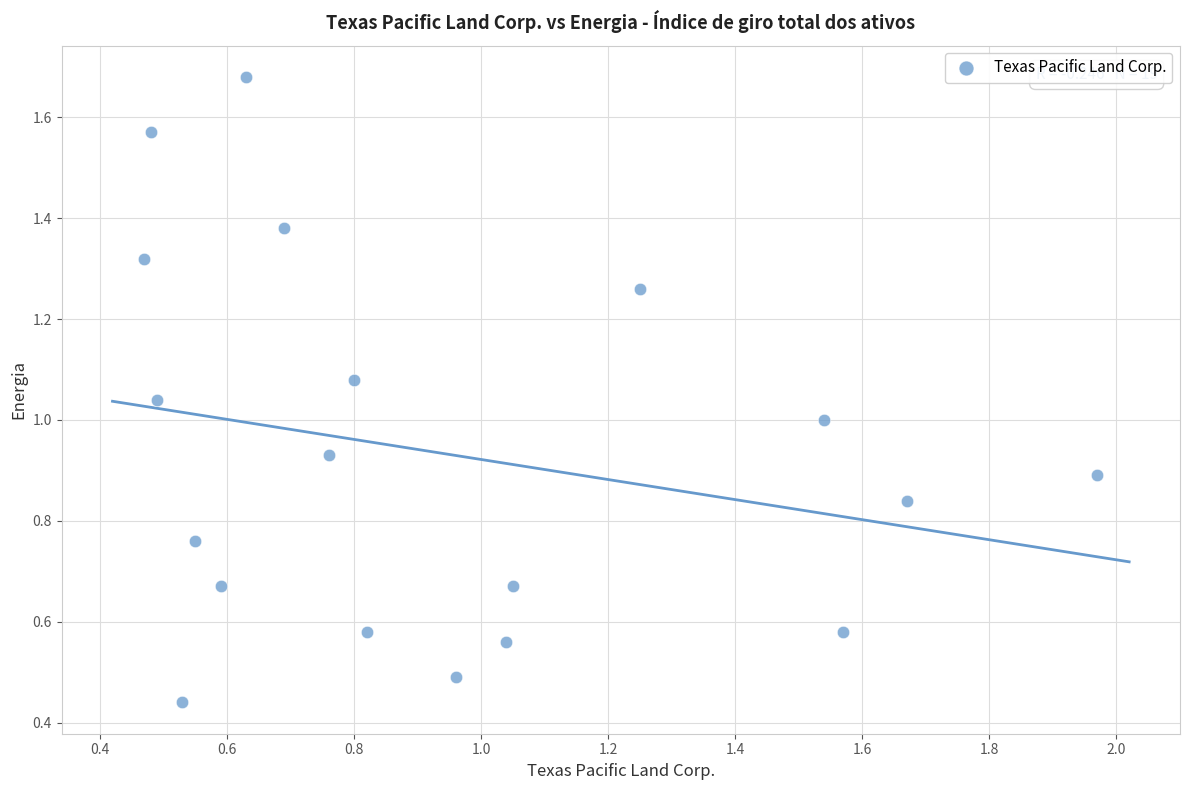

What is the range of X values (max minus min)?

1.5